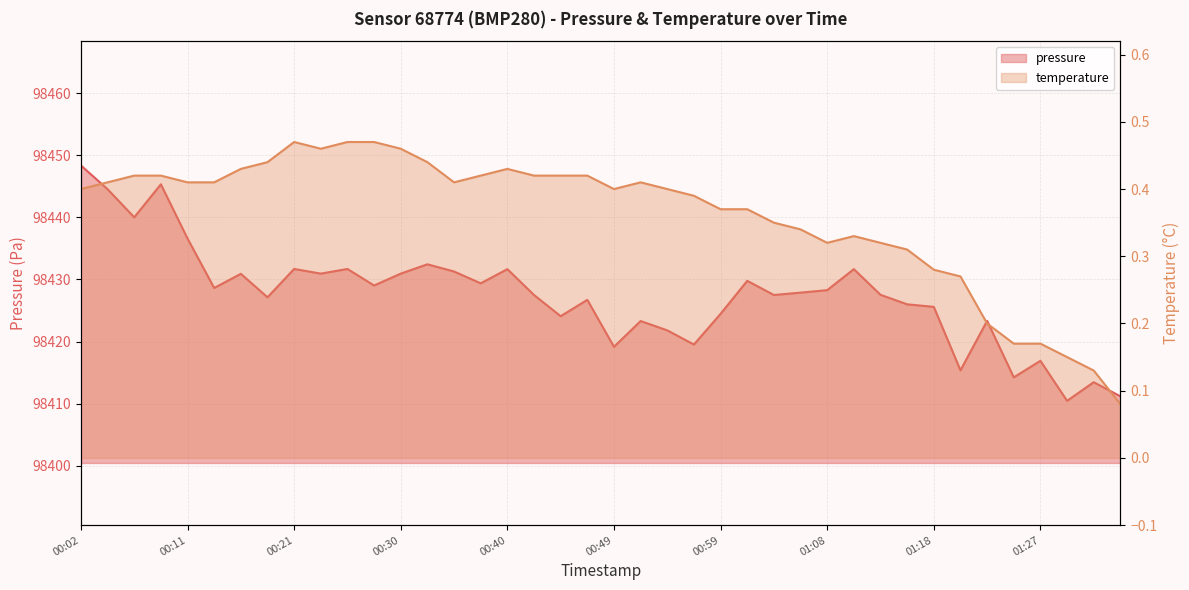

Between 00:30 and 00:28, which is larger?

00:30